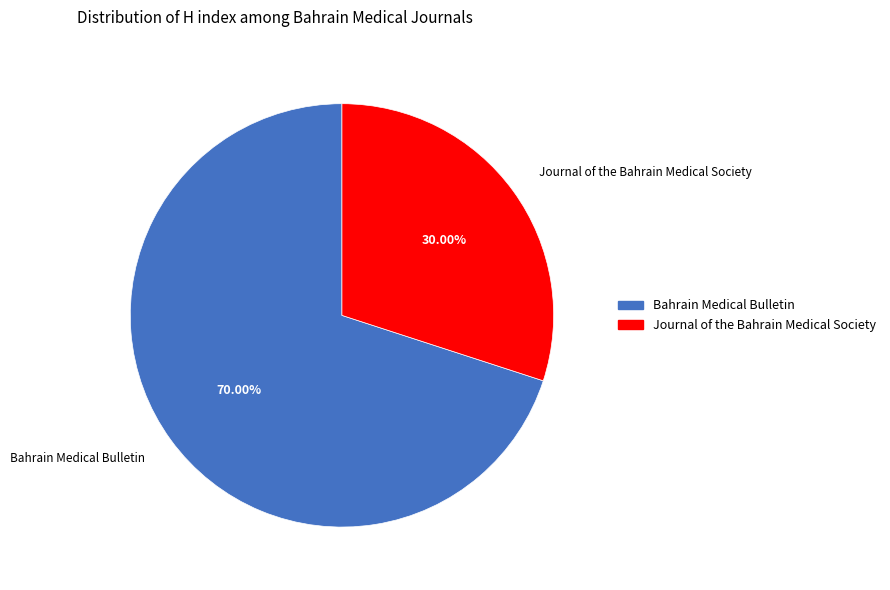

Count the number of slices in the pie.

2